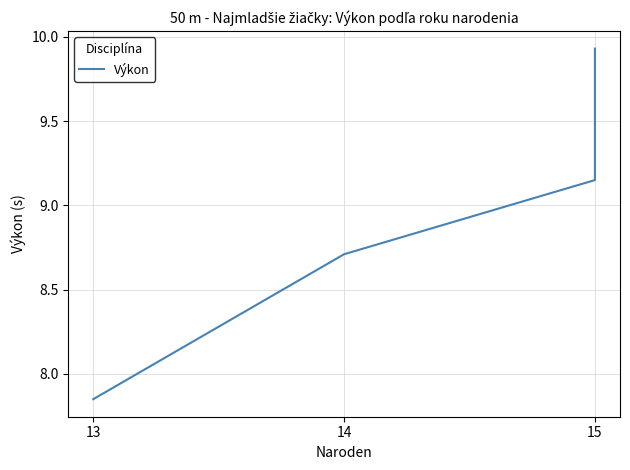

Which has a higher value, 13 or 15?

15